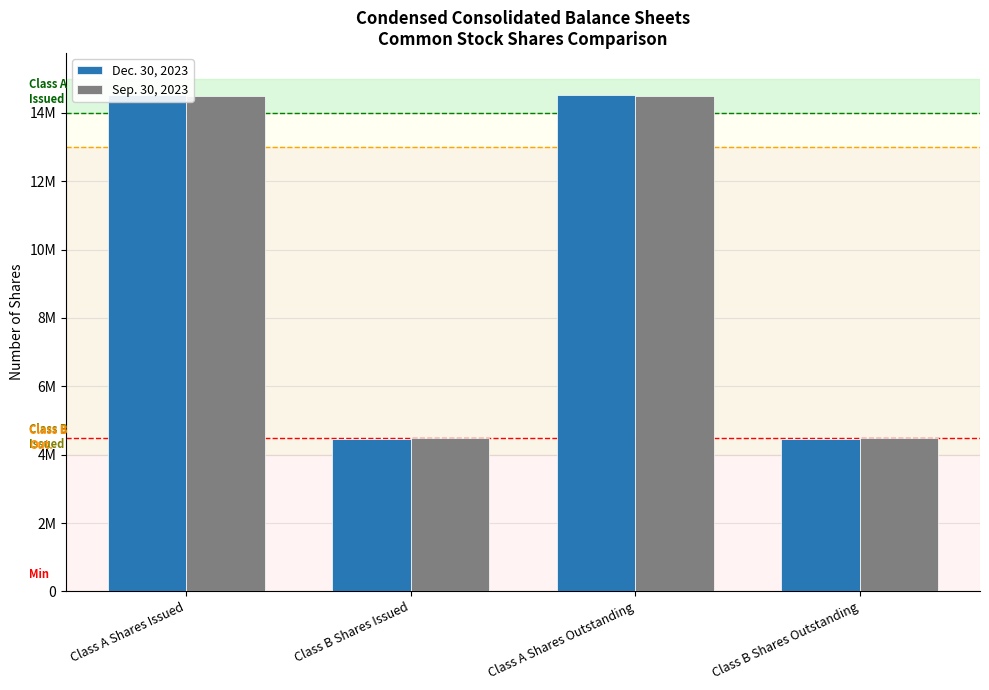

List the labels in order of Dec. 30, 2023 value, largest first.

Class A Shares Issued, Class A Shares Outstanding, Class B Shares Issued, Class B Shares Outstanding